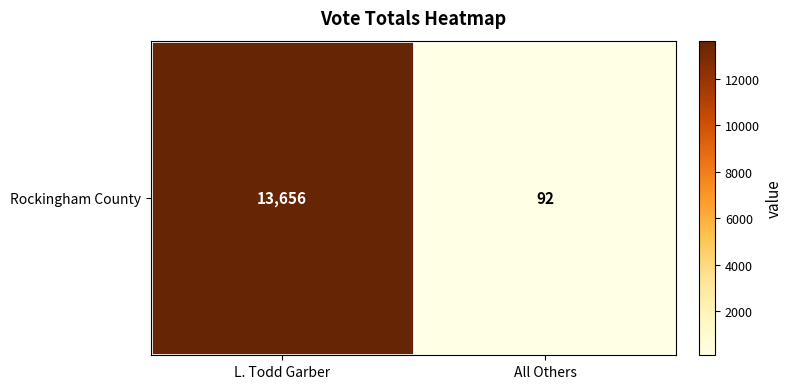

At which label is the value closest to 6874?

L. Todd Garber